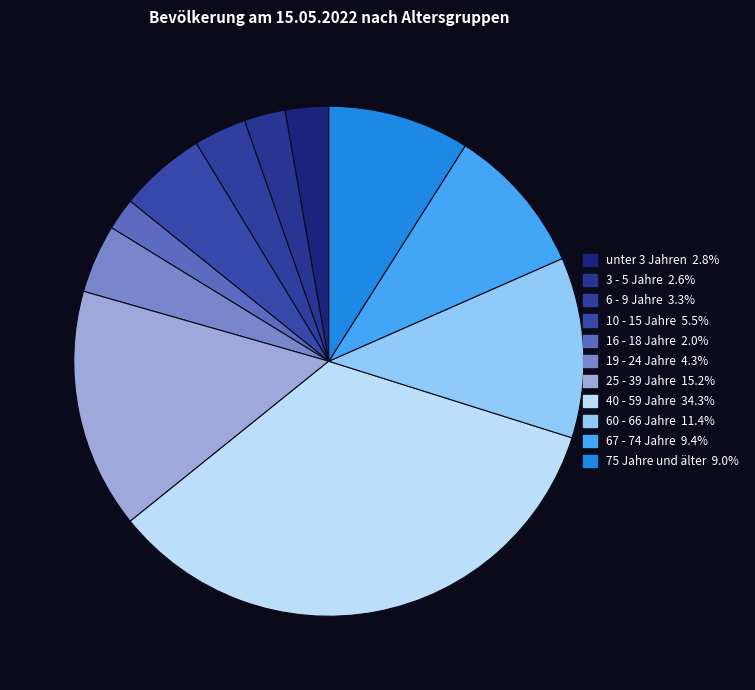

How many segments does this pie chart have?

11